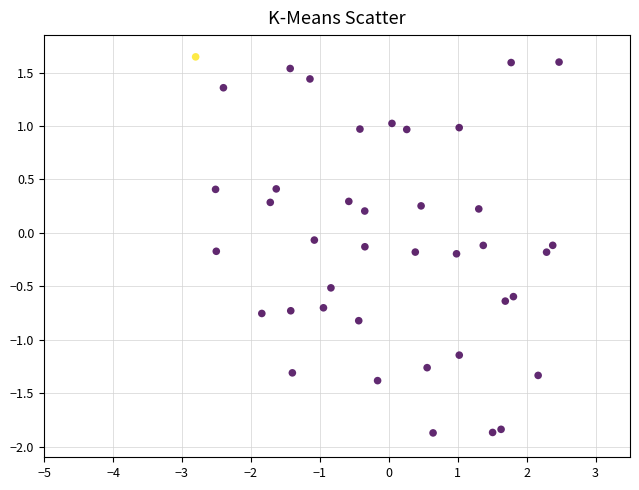

What is the range of X values (max minus min)?

5.3